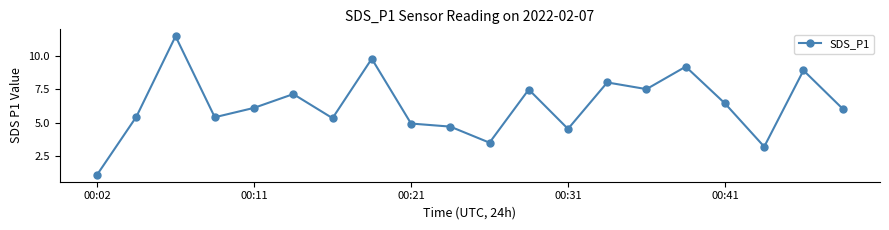

Does the chart have visible grid lines?

No